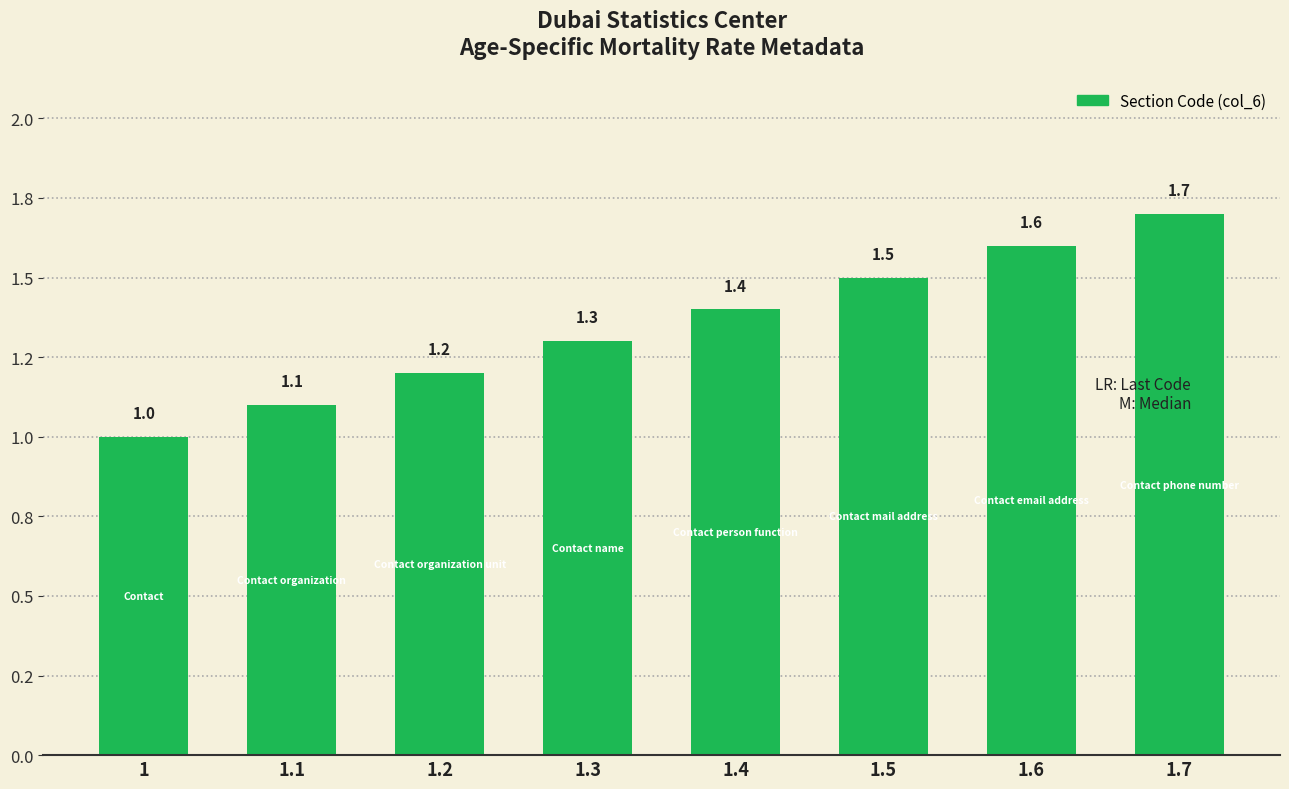

What is the difference between the maximum and minimum values?

0.7